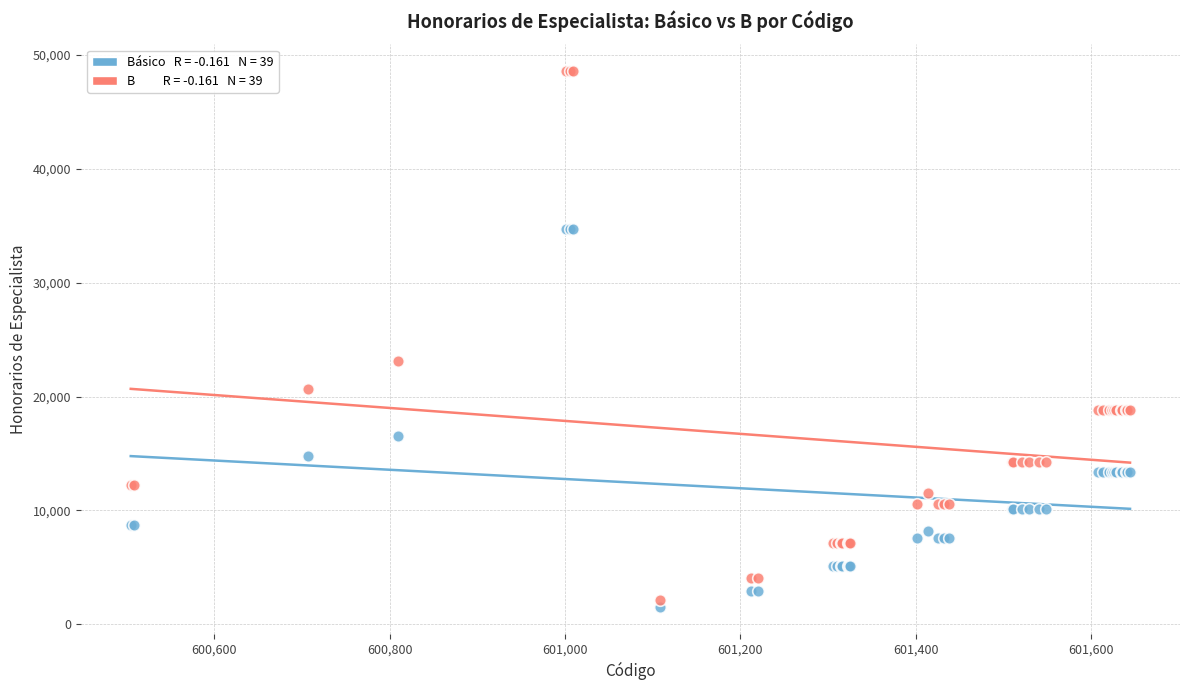

Across all series, what Y value is closest to 25057?

23115.5